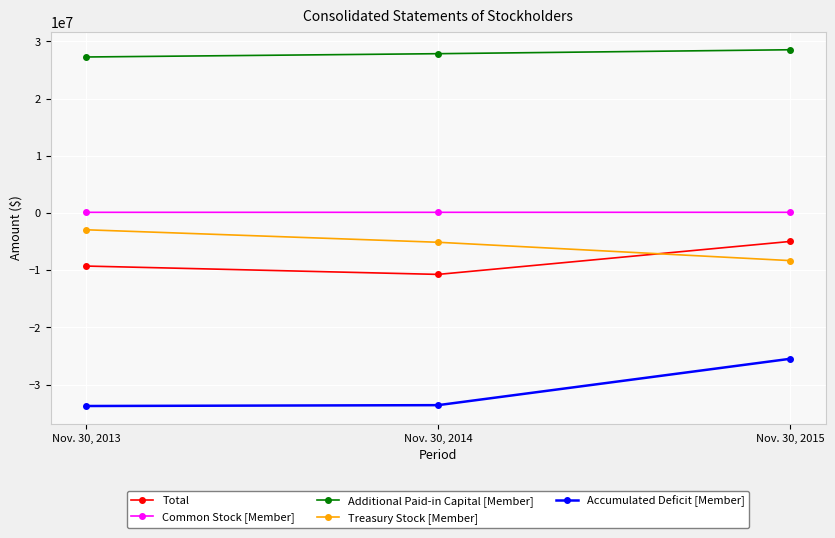

What is the lowest value of the Additional Paid-in Capital [Member] series?

27265340